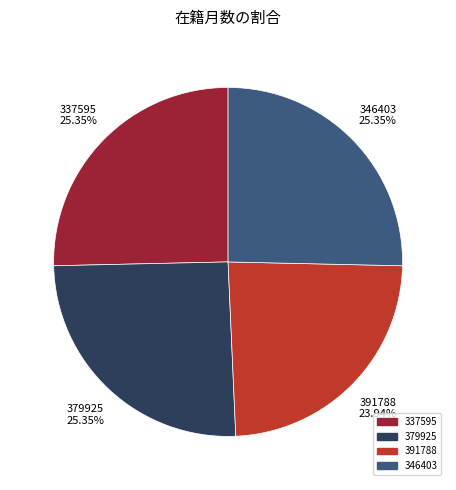

What percentage is the 391788 slice, to the nearest percent?

24%